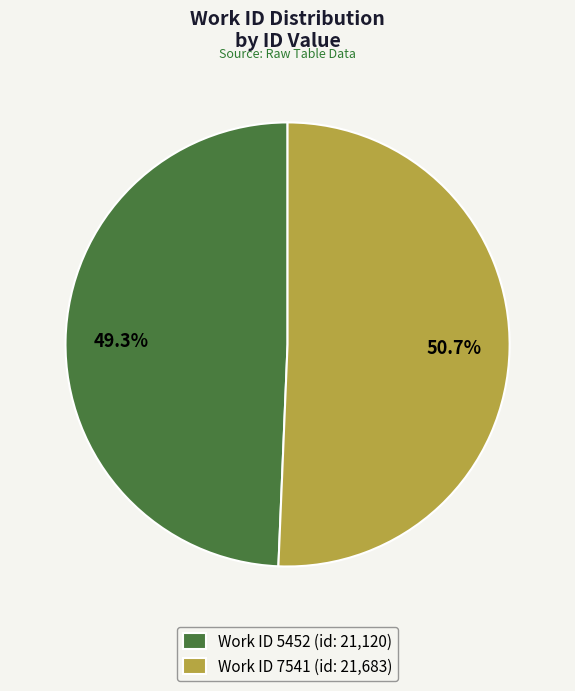

Count the number of slices in the pie.

2